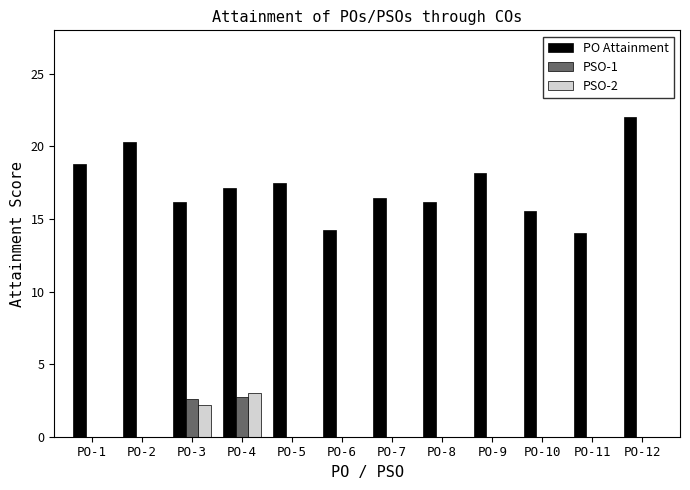

What is the sum of the PSO-1 values at PO-3 and PO-4?

5.3